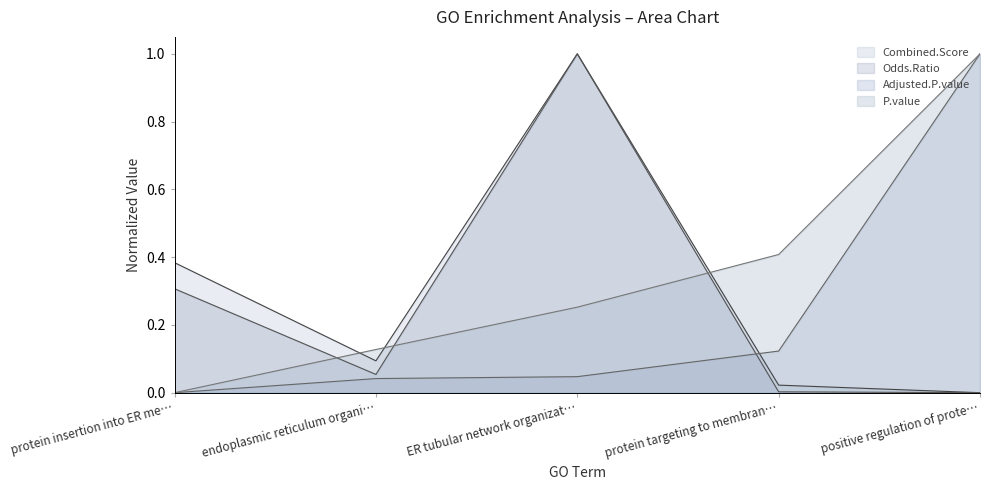

In Odds.Ratio, how many points are higher than both neighbors (excluding endpoints)?

1